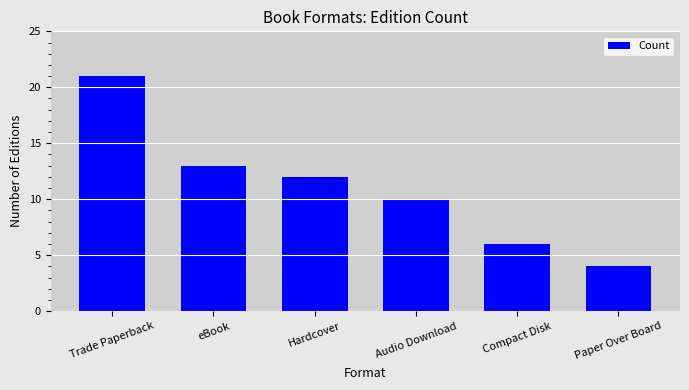

How many categories are shown in the chart?

6